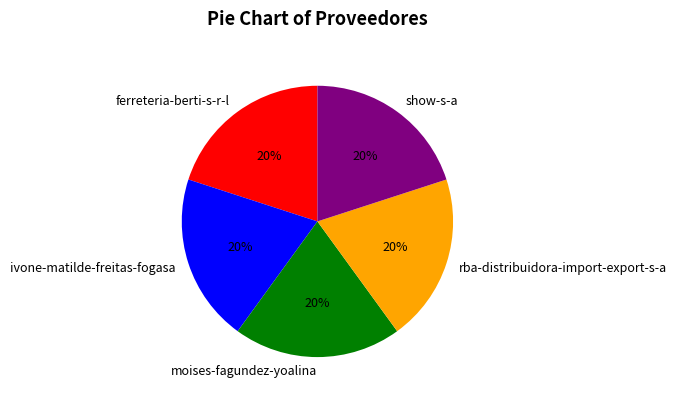

Does rba-distribuidora-import-export-s-a account for over 50% of the chart?

No